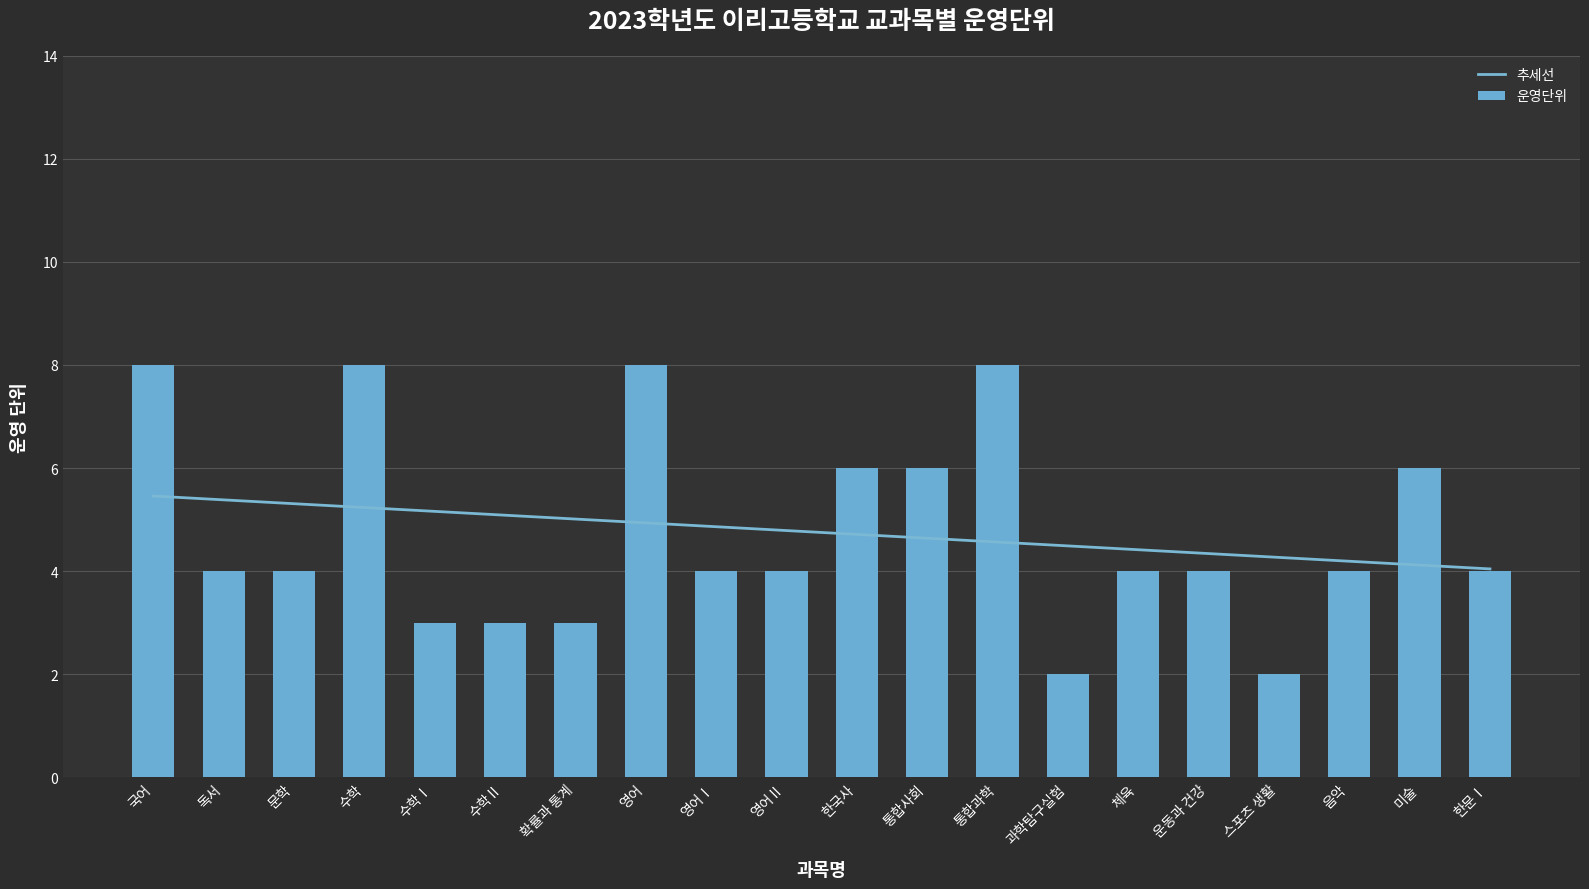

What is the label of the 5th bar from the left?

수학Ⅰ